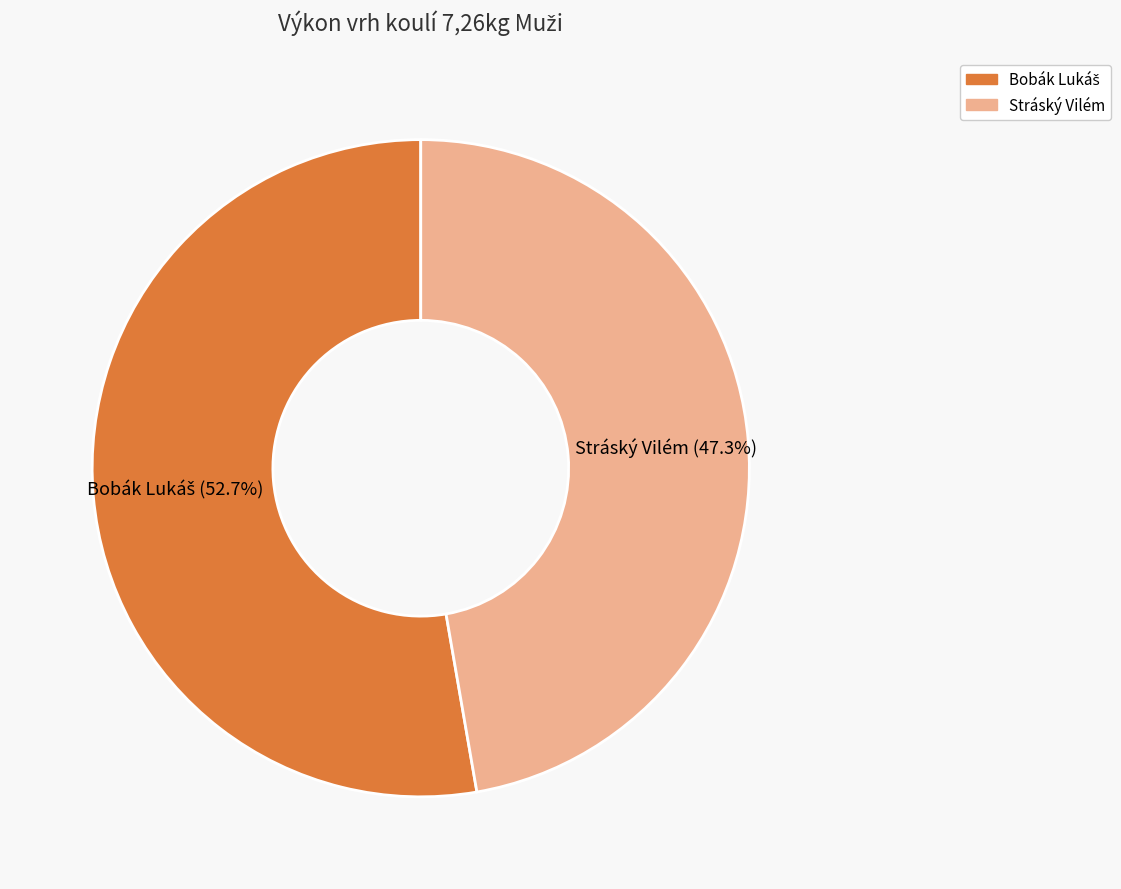

The Stráský Vilém slice represents 61% of the pie. True or false?

False